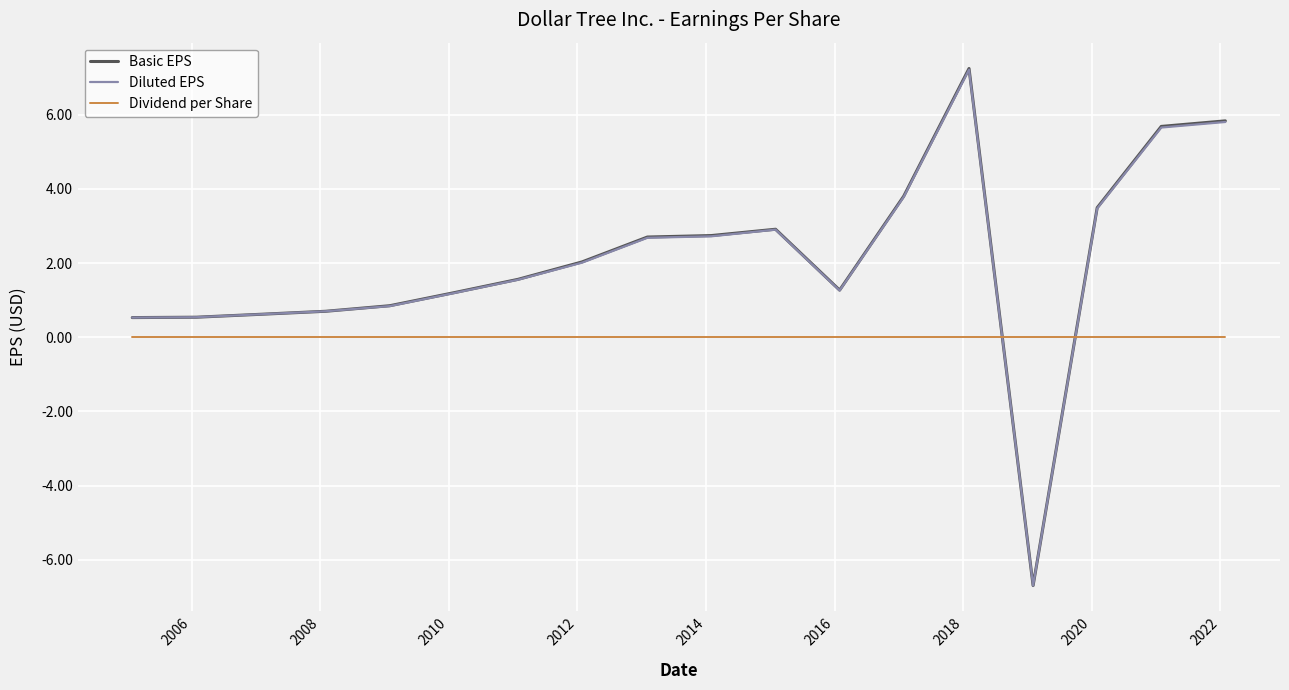

What are all the series names shown in the legend?

Basic EPS, Diluted EPS, Dividend per Share